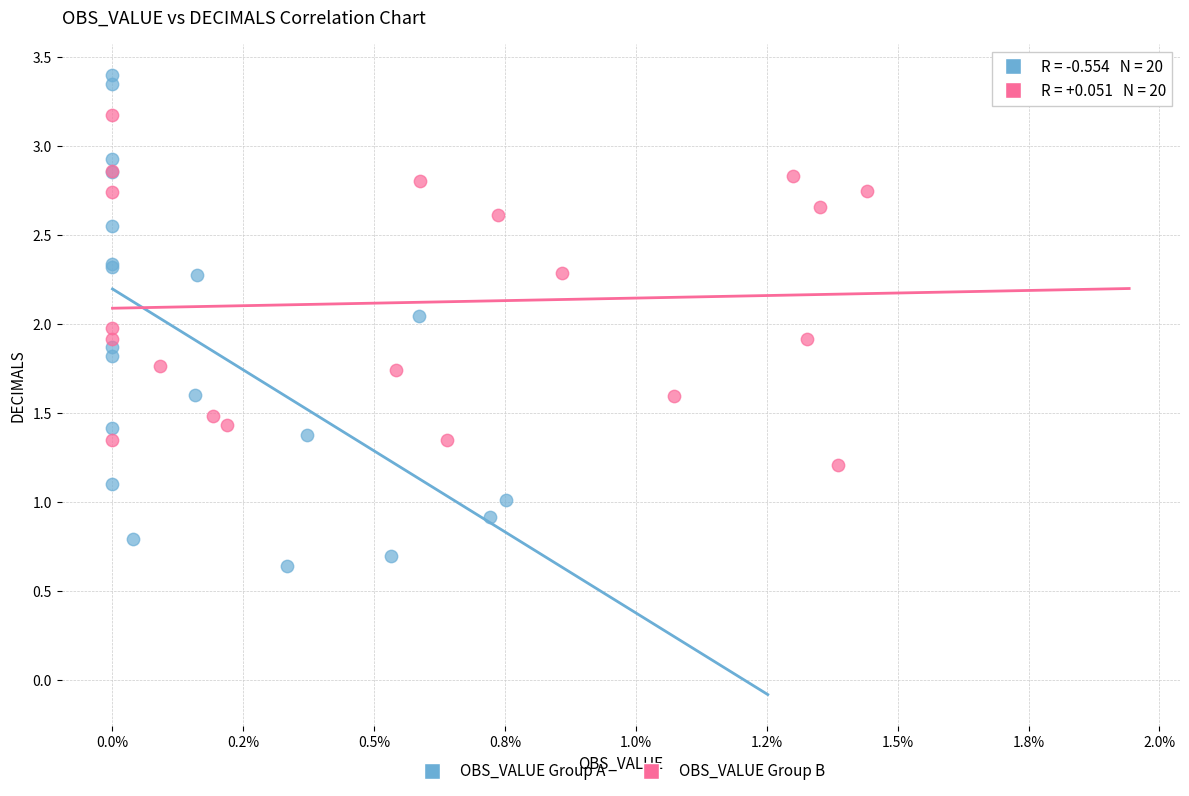

Which series reaches the minimum Y coordinate?

OBS_VALUE Group A